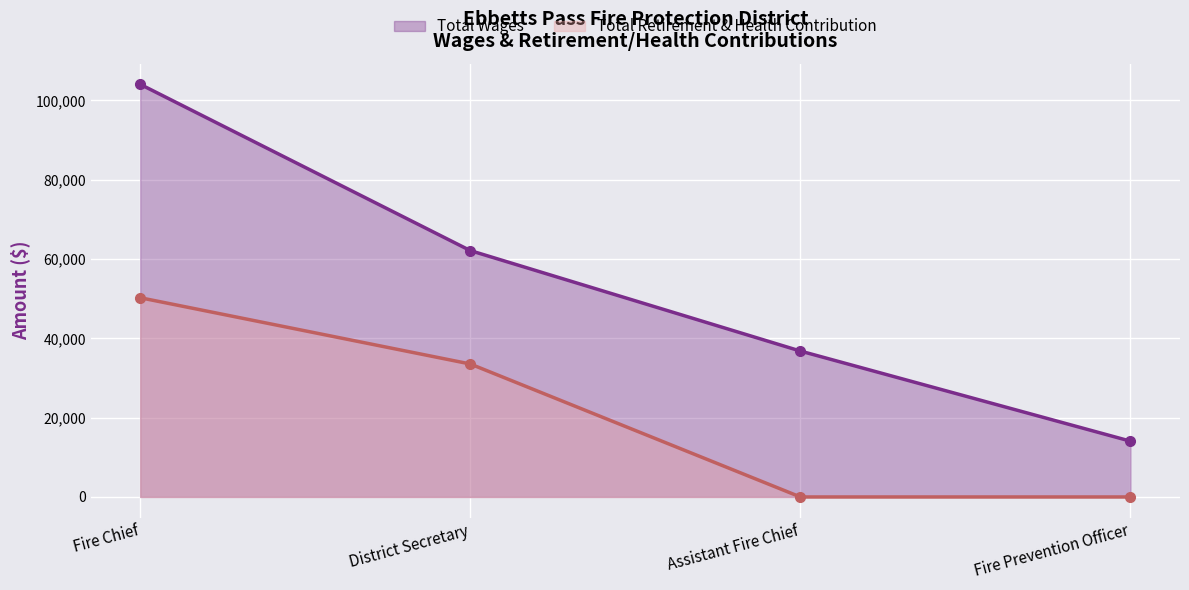

At how many categories does at least one series exceed 38423?

2